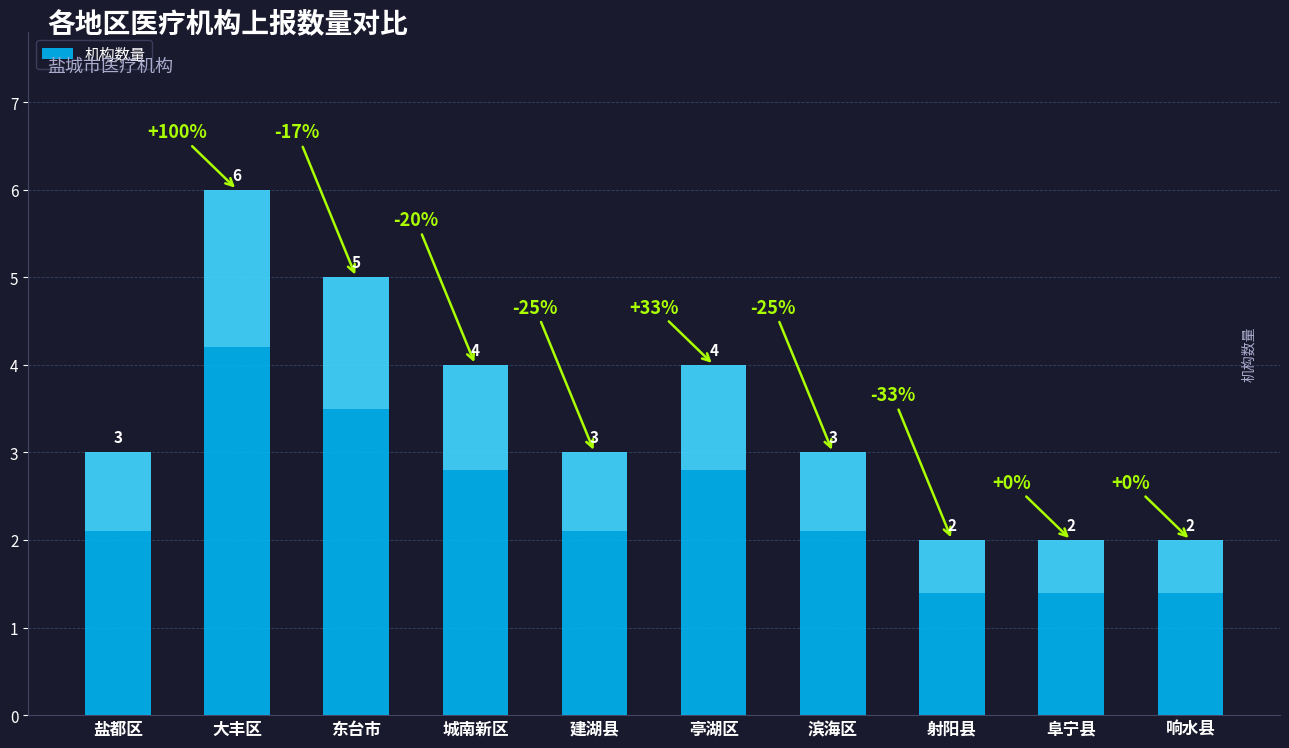

Rank the categories by value from lowest to highest.

射阳县, 阜宁县, 响水县, 盐都区, 建湖县, 滨海区, 城南新区, 亭湖区, 东台市, 大丰区